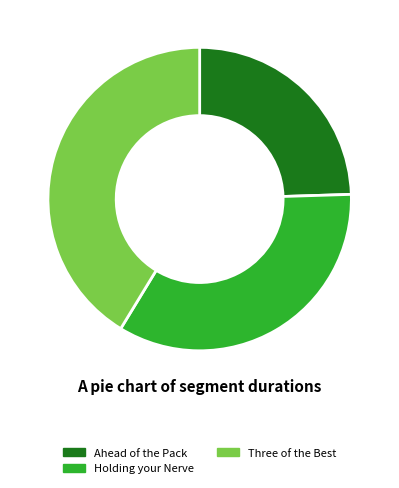

Is it true that Holding your Nerve is 34% of the pie?

True